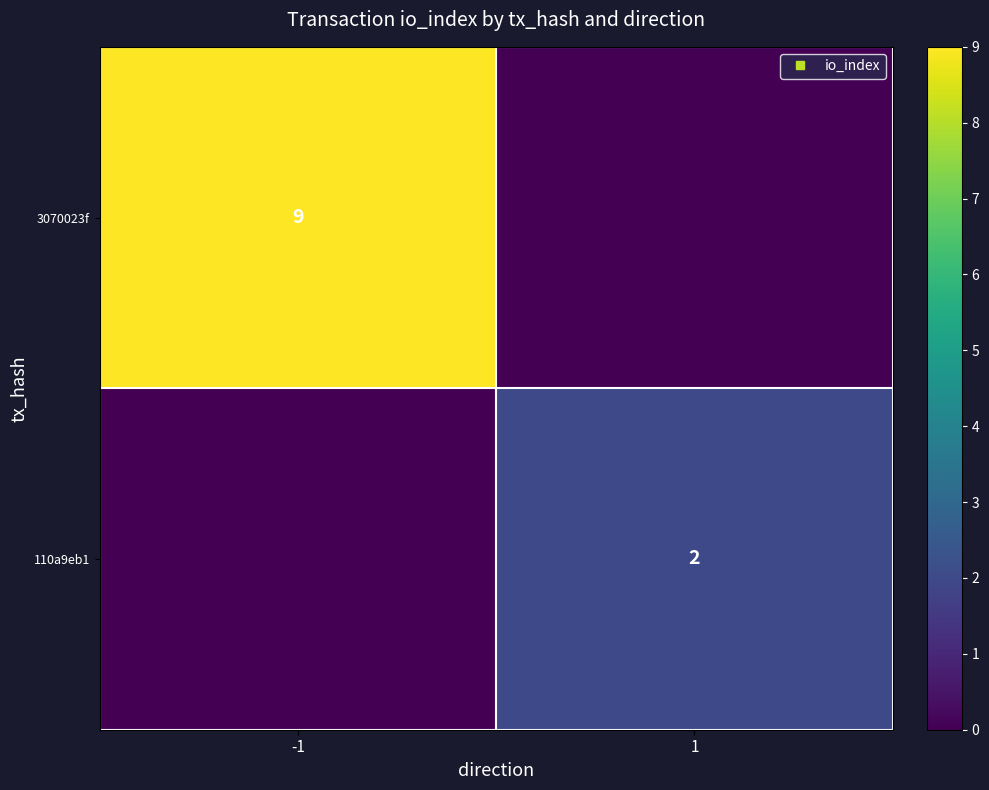

What is the spread (max minus min) of values at 1?

2